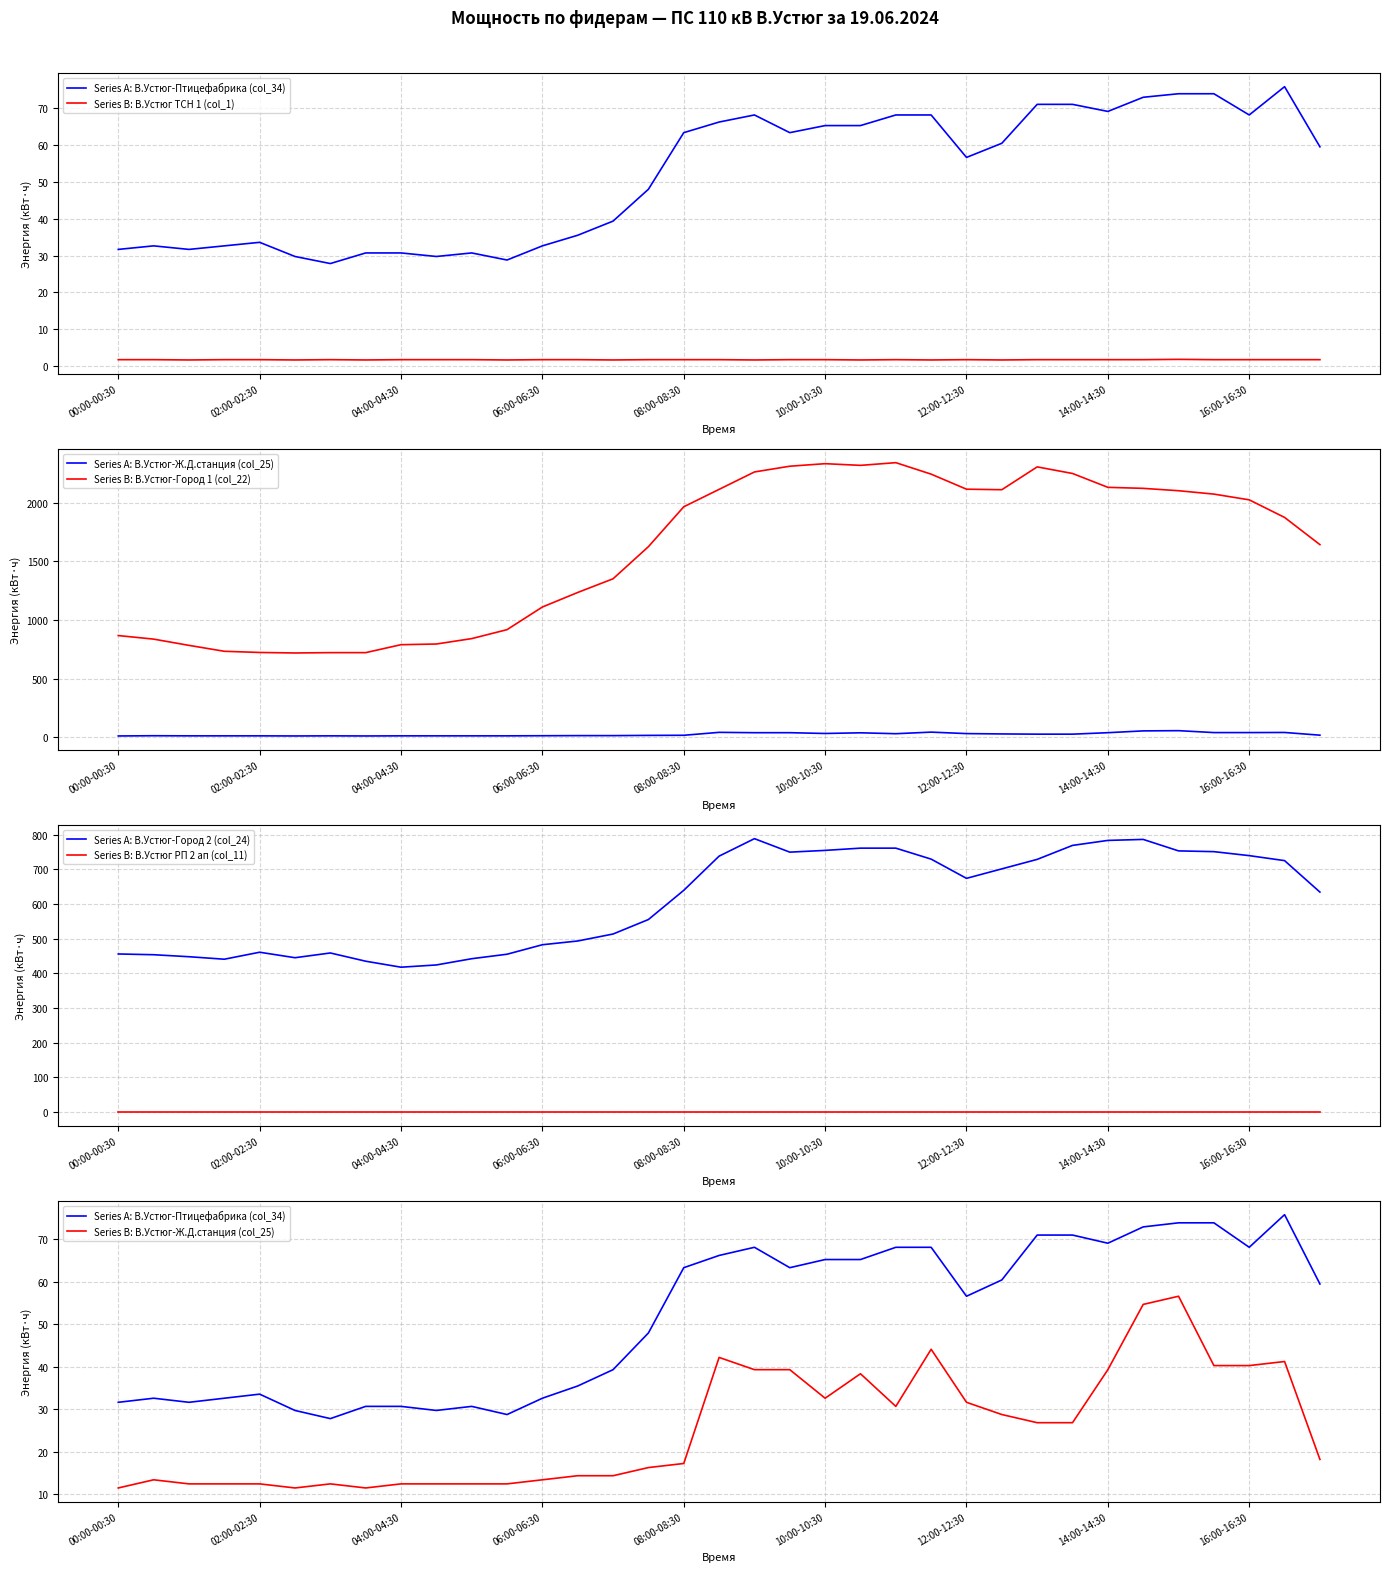

Where is the first local maximum for В.Устюг-Город 2 (col_24)?

02:00-02:30